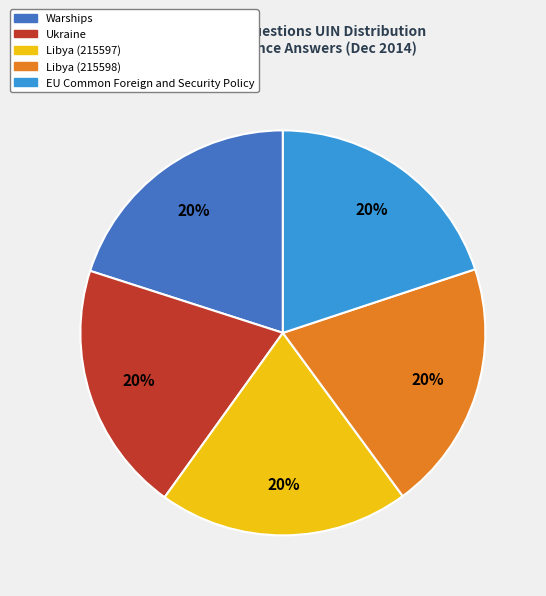

To the nearest percent, what is the combined percentage of Libya (215598) and EU Common Foreign and Security Policy?

40%